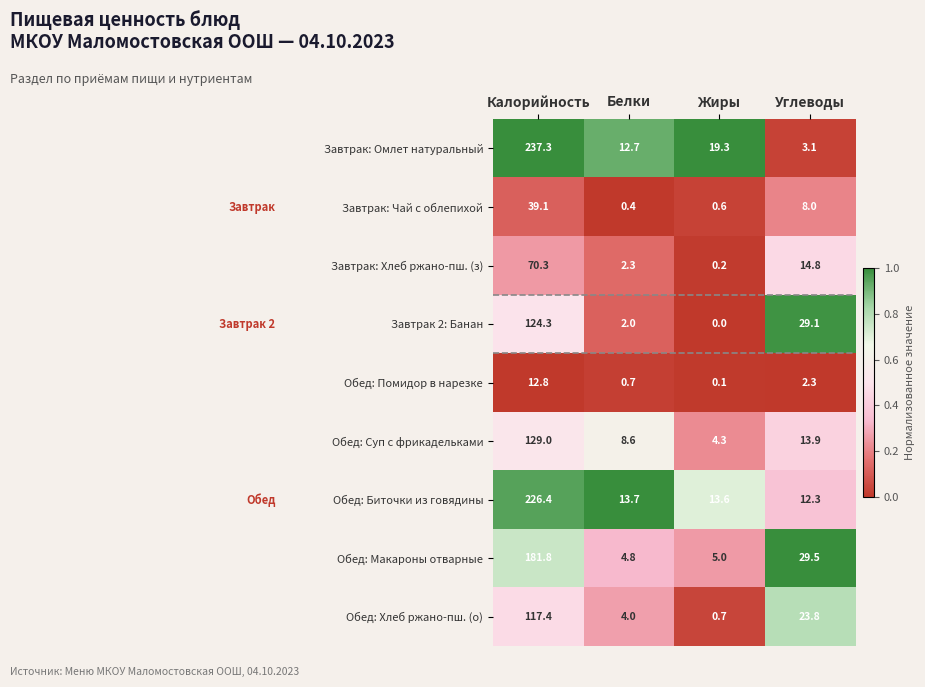

List the series in order of their peak value, highest first.

Завтрак: Омлет натуральный, Обед: Биточки из говядины, Обед: Макароны отварные, Обед: Суп с фрикадельками, Завтрак 2: Банан, Обед: Хлеб ржано-пш. (о), Завтрак: Хлеб ржано-пш. (з), Завтрак: Чай с облепихой, Обед: Помидор в нарезке